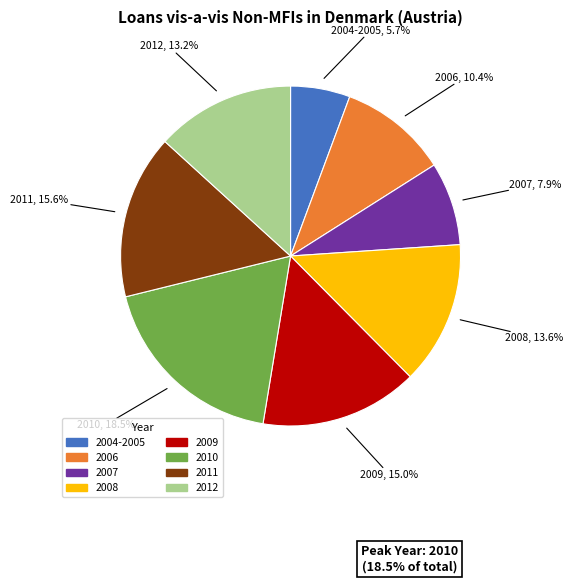

Does any single category account for the majority?

No